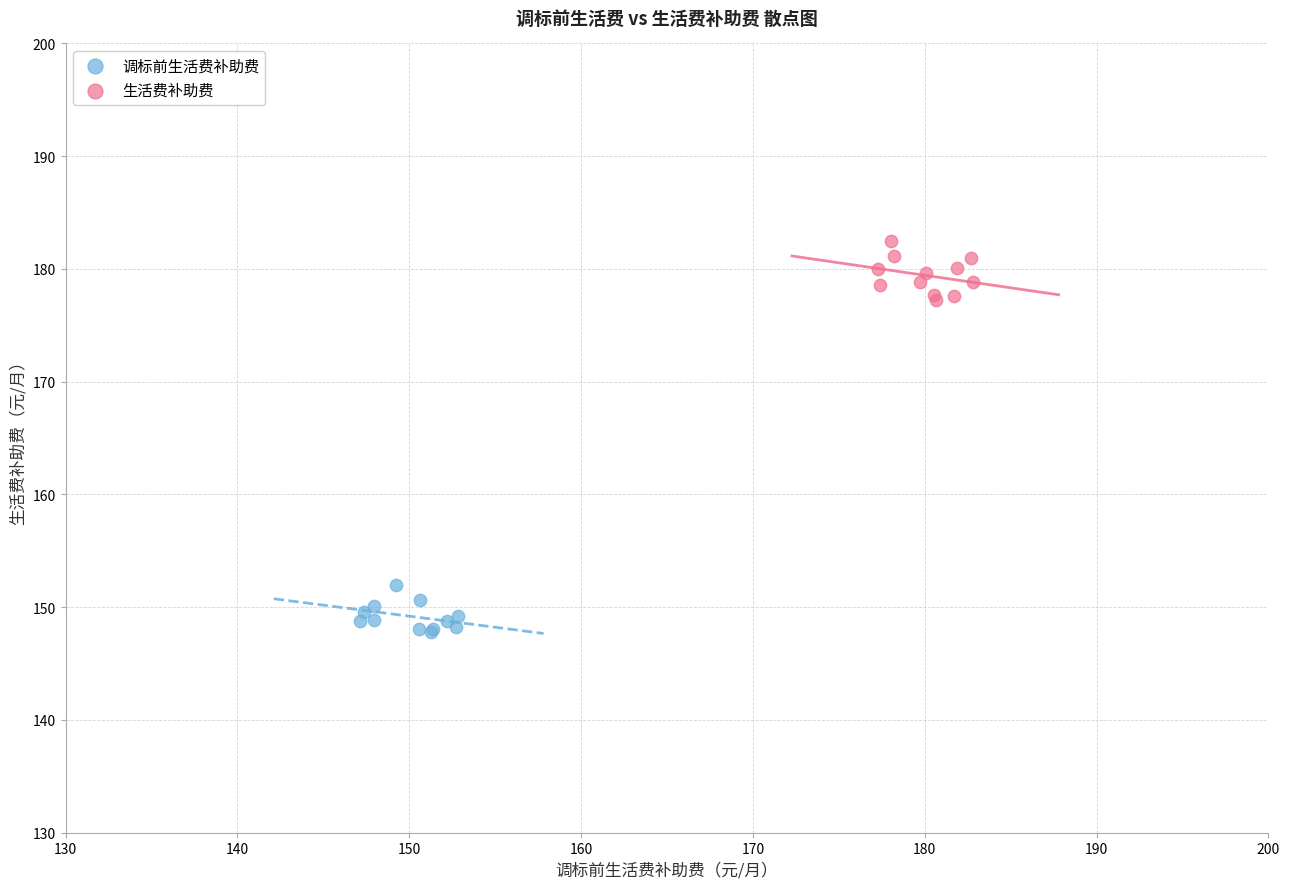

Which series reaches the minimum Y coordinate?

调标前生活费补助费